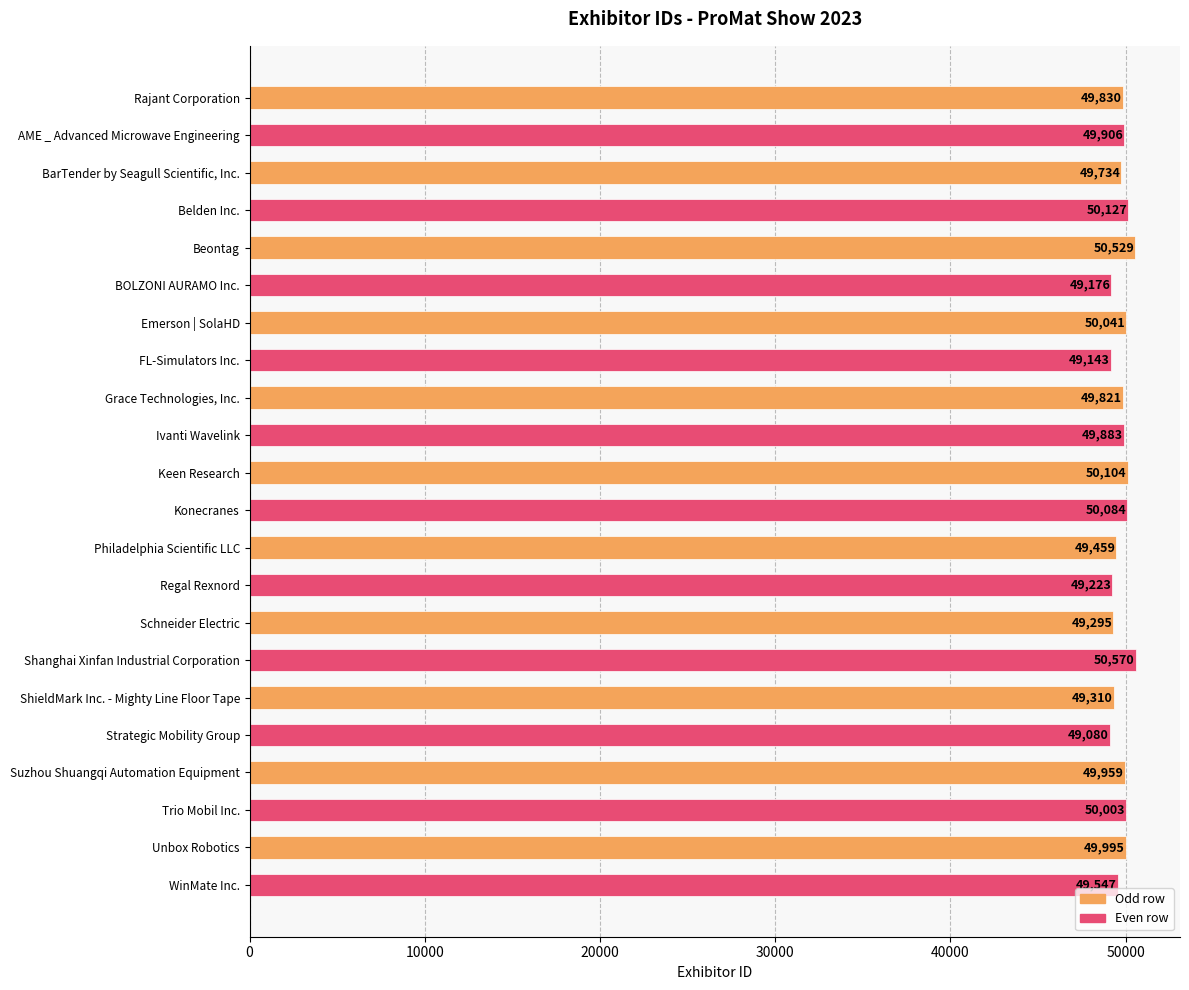

What is the minimum value shown in the chart?

49080